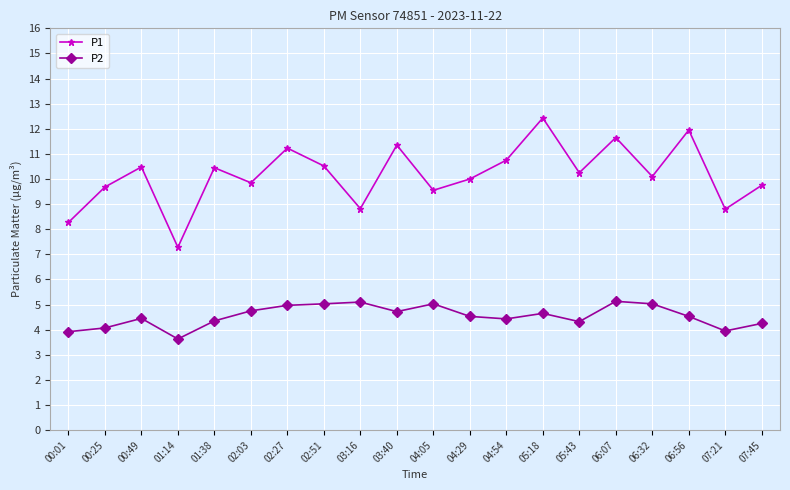

How many categories are shown in the chart?

20